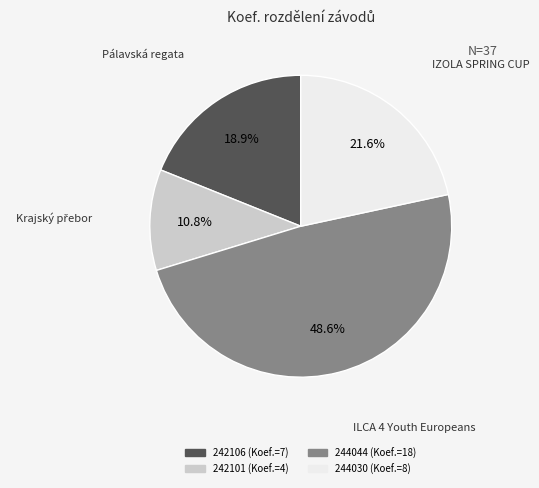

How many slices are in this pie chart?

4